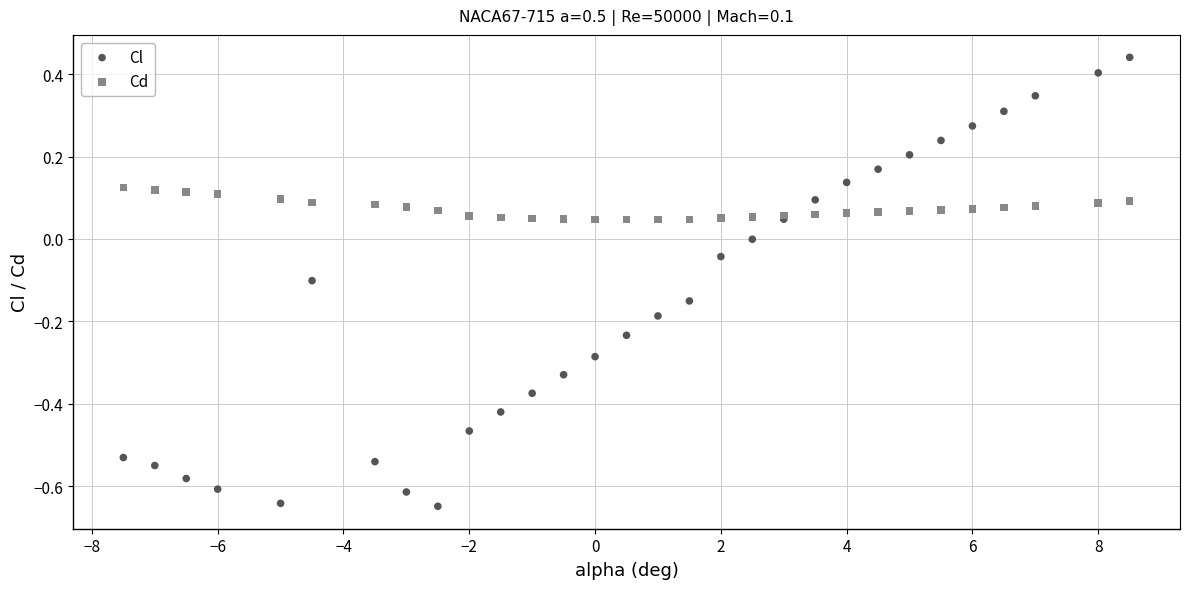

Which series reaches the maximum Y coordinate?

Cl